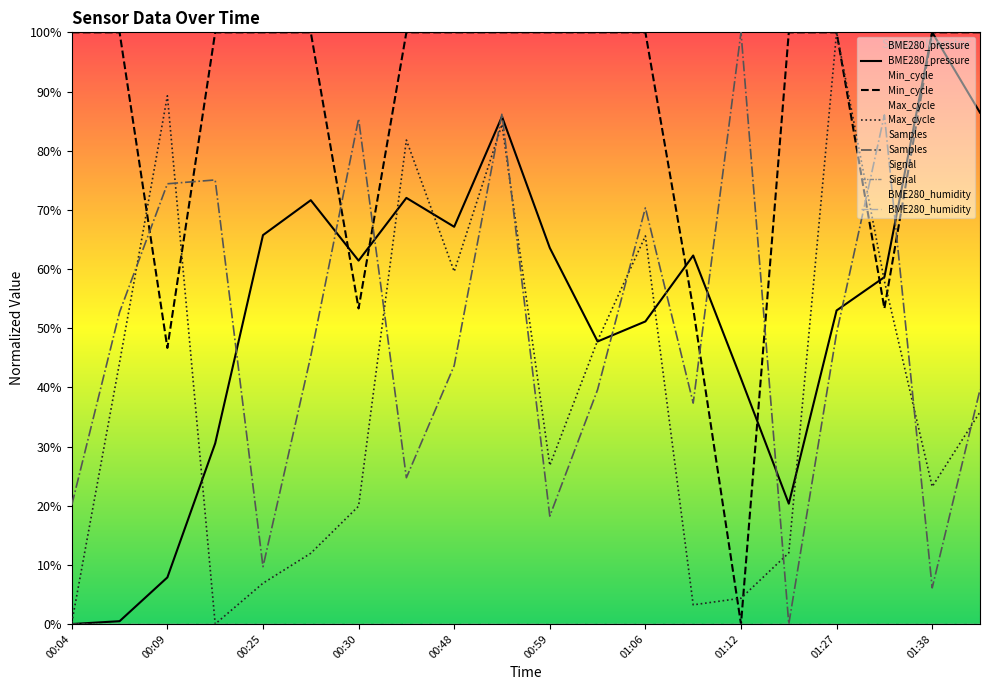

How many lines are shown in the chart?

6